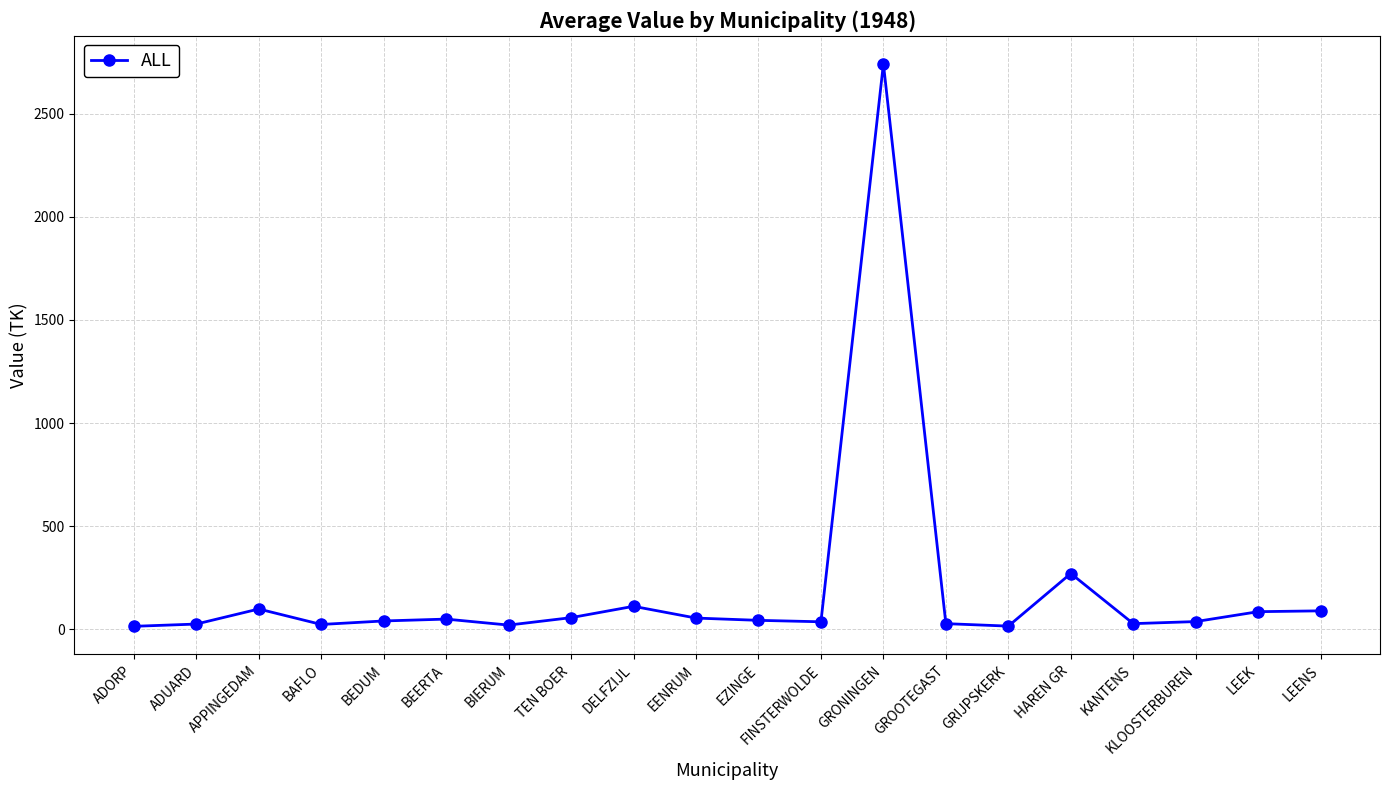

What is the change in value from APPINGEDAM to GRIJPSKERK?

-83